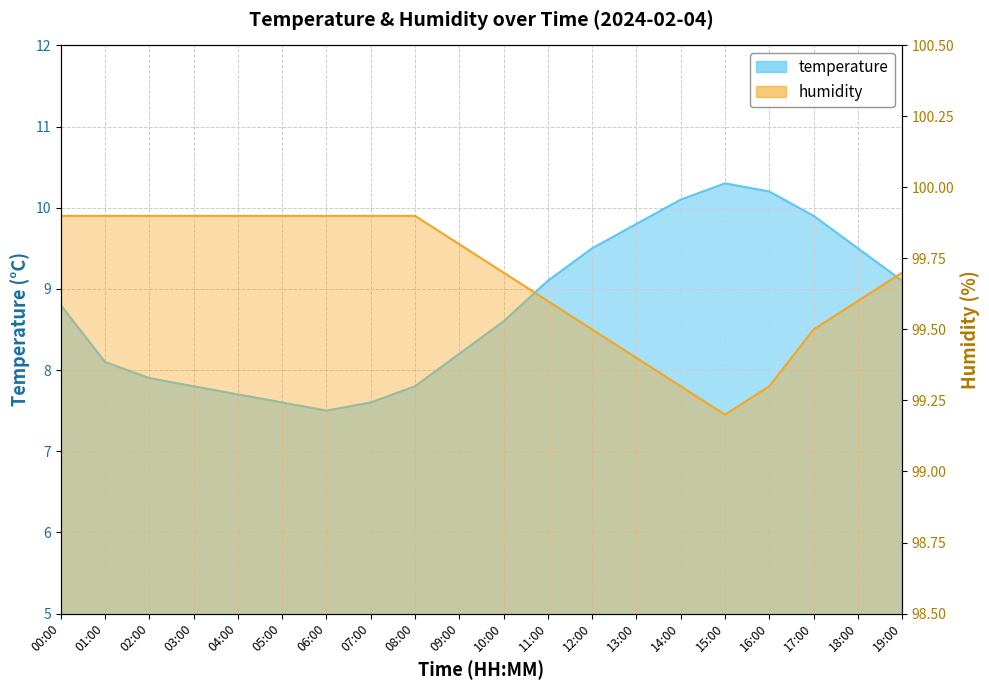

What position from the right is 08:00?

12